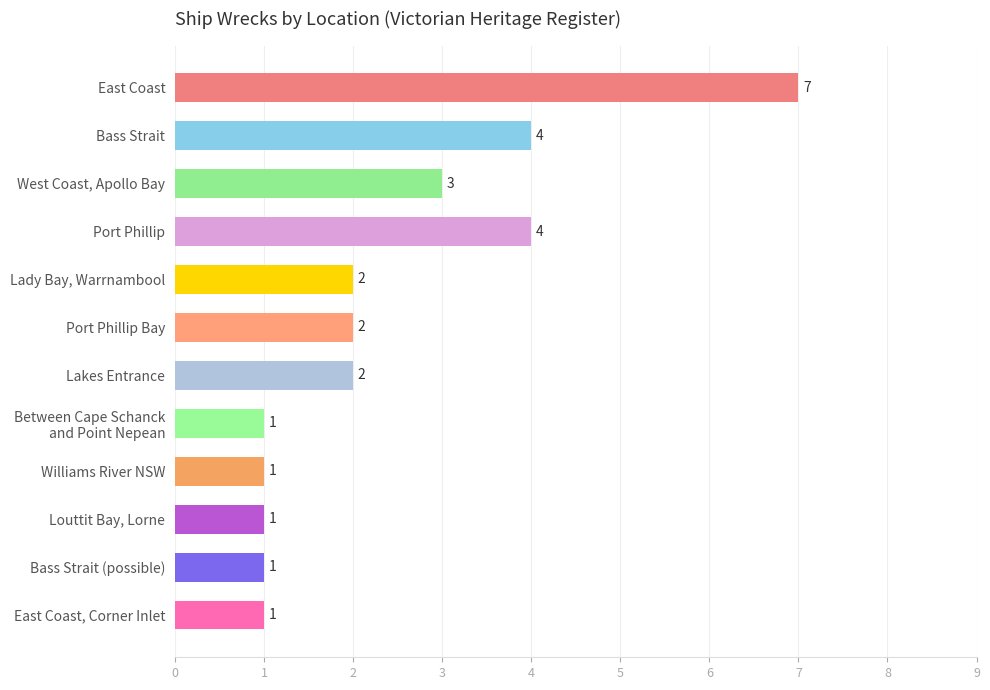

Reading top to bottom, extract all data points from this chart.

7	4	3	4	2	2	2	1	1	1	1	1